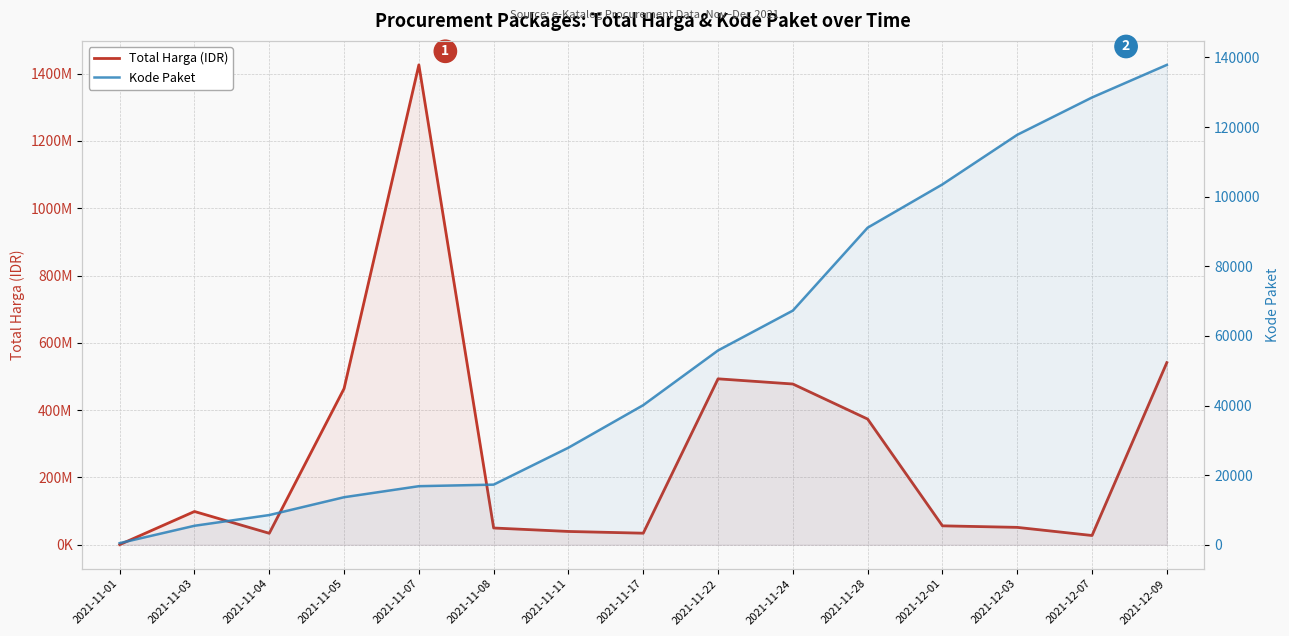

Which category has the highest value across all series?

2021-11-07